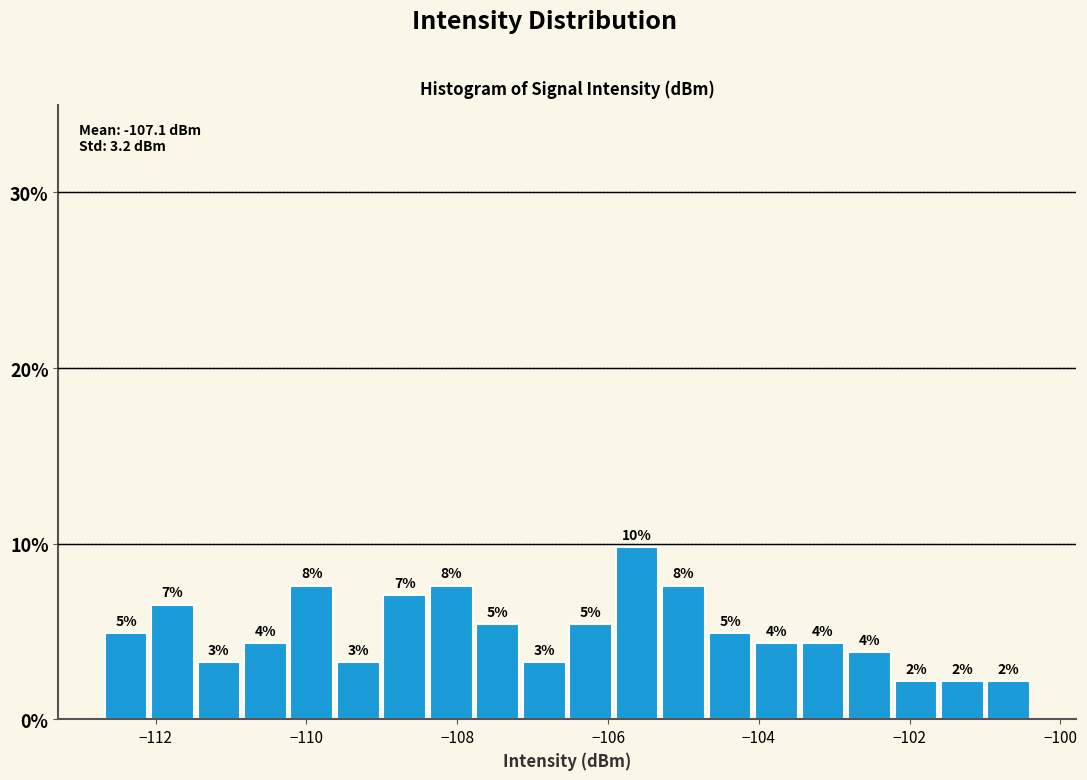

Read against the x-axis, roughly where is the centre of the tallest bar?

-105.6